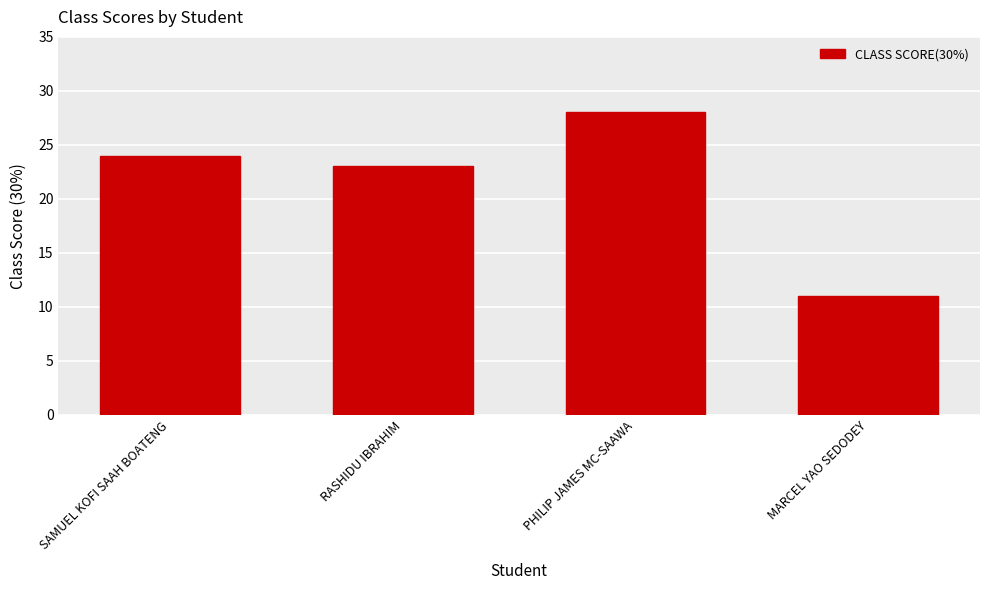

What is the label of the 4th bar from the left?

MARCEL YAO SEDODEY